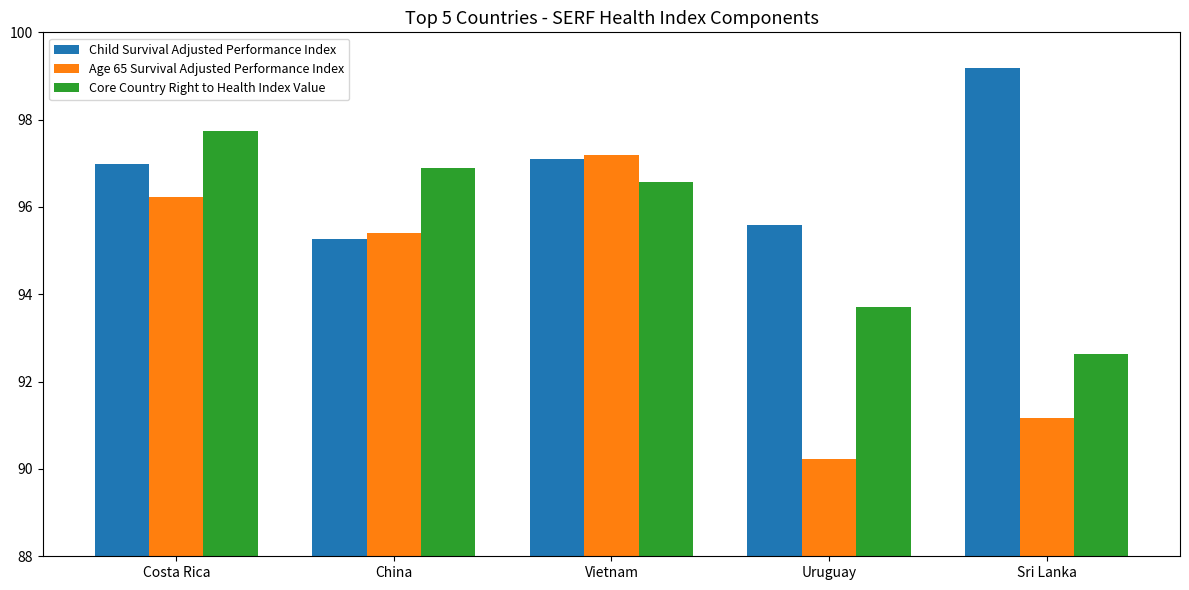

What is the total value across all series at China?

287.5